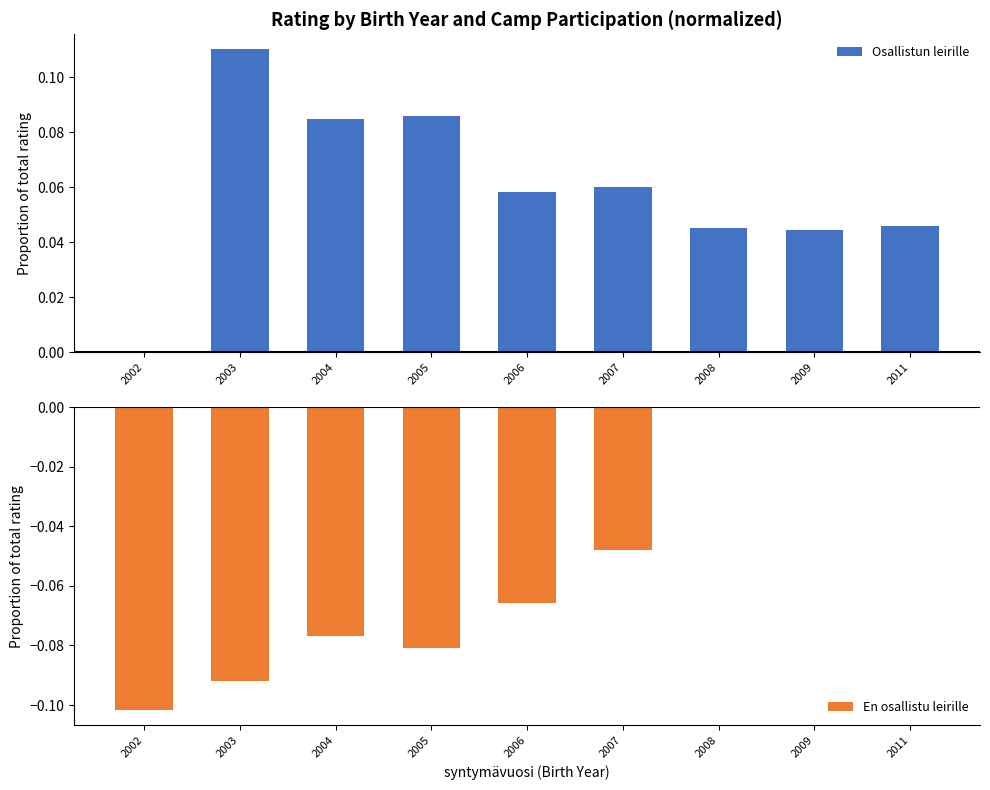

Does the chart contain any negative values?

Yes